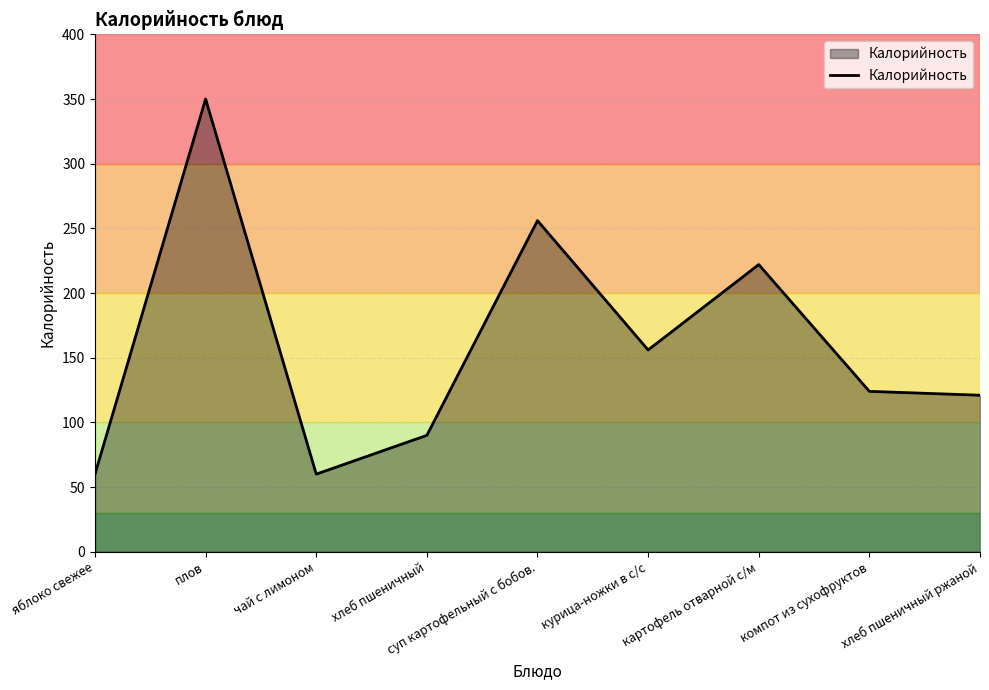

Reading left to right, transcribe all the data shown in this chart.

60	350	60	90	256	156	222	124	121